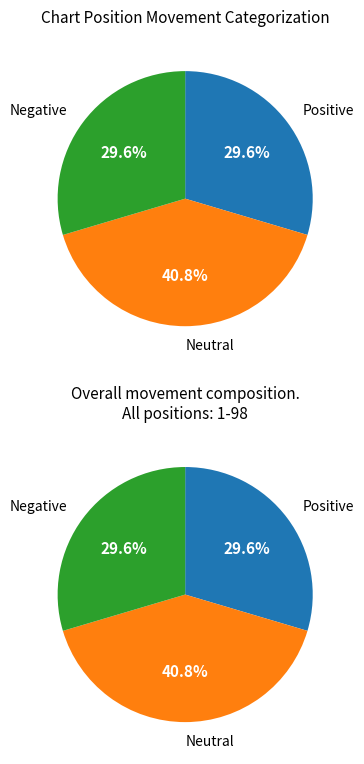

To the nearest percent, what is the average slice percentage?

33%